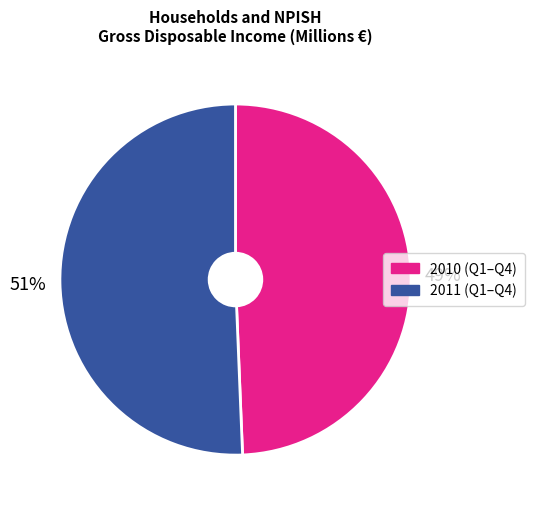

To the nearest percent, what is the average slice percentage?

50%